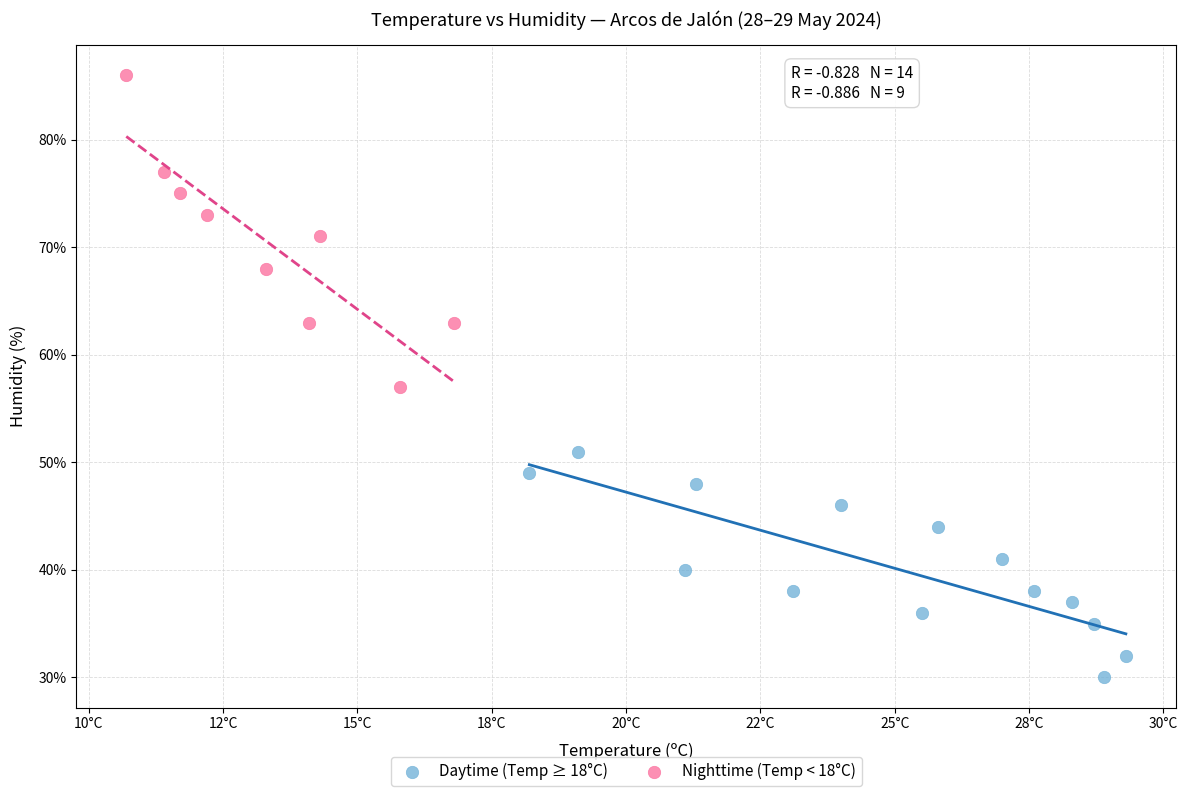

Which series reaches the maximum Y coordinate?

Nighttime (Temp < 18°C)